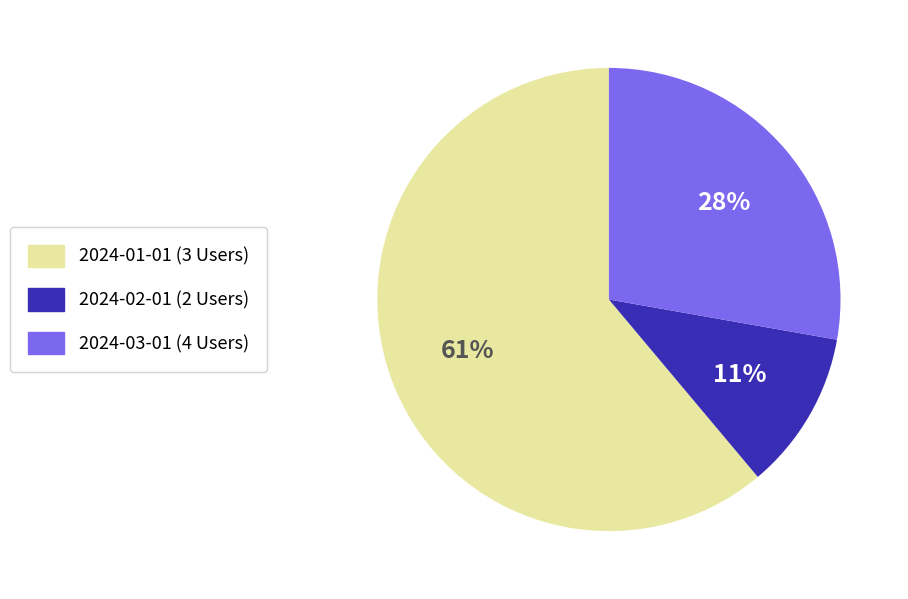

To the nearest percent, what is the difference between the largest and smallest slice percentages?

50%